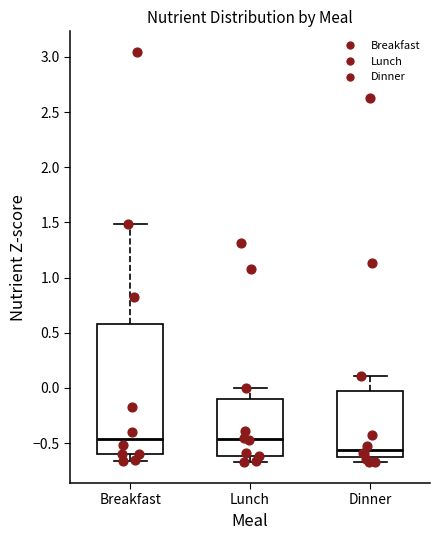

Reading left to right, transcribe this box plot: for each box, give where its median line is, the range the box spans, and where its two whiskers end, as read against the y-axis. The values are not printed on the chart, so give them approximately, as read against the axis.

Breakfast: median -0.45, box -0.60 to 0.60, whiskers -0.65 to 1.50
Lunch: median -0.45, box -0.60 to -0.10, whiskers -0.70 to 0.00
Dinner: median -0.55, box -0.65 to -0.05, whiskers -0.65 (just below the box's lower edge) to 0.10